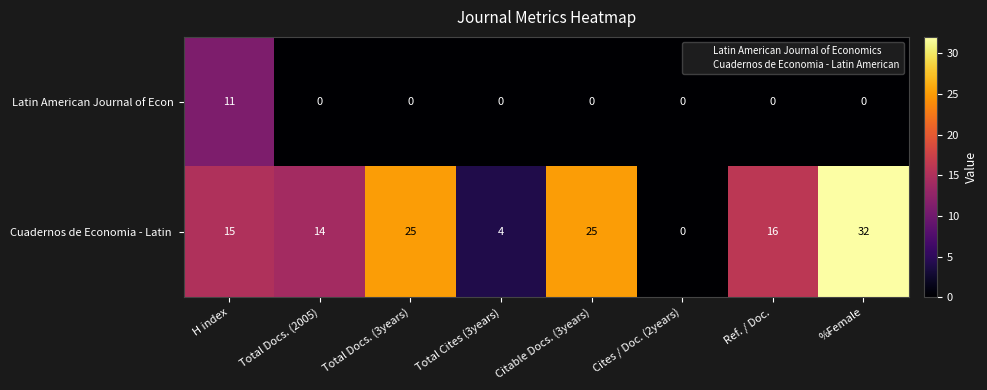

Rank the series by their maximum value, from highest to lowest.

Cuadernos de Economia - Latin , Latin American Journal of Econ